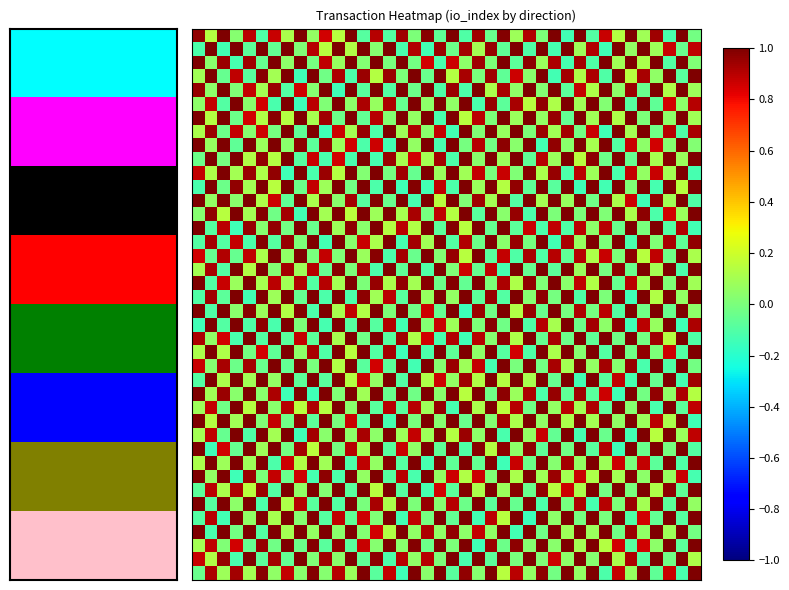

At how many categories does at least one series exceed 0?

40